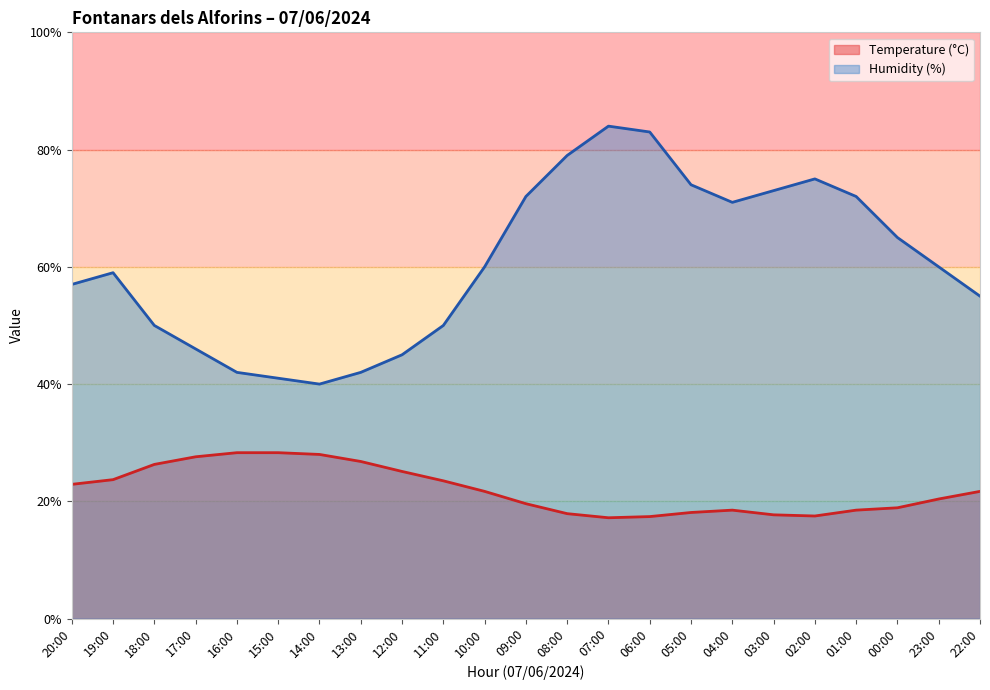

What is the label of the 13th point from the left?

08:00